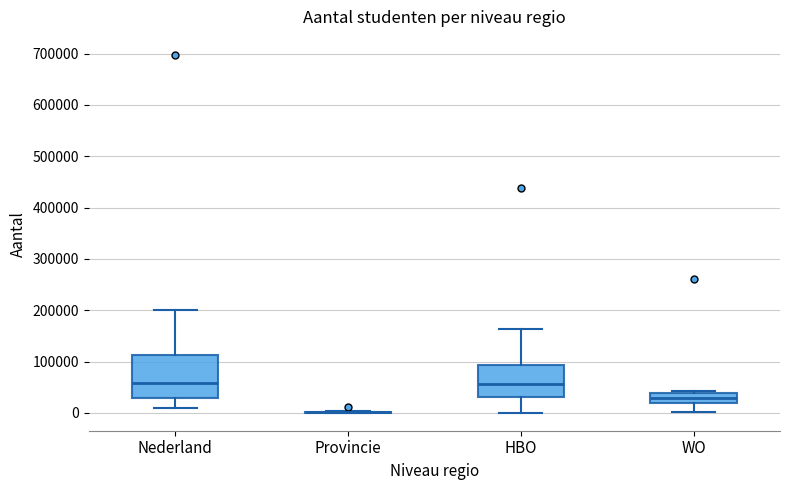

Reading left to right, read every box against the y-axis: the position of its median line, the range the box covers, and the ends of its whiskers. The values are not printed on the chart, so give them approximately, as read against the axis.

Nederland: median 60000, box 30000 to 110000, whiskers 10000 to 200000
Provincie: box collapsed to a line at 0, whiskers 0 to 0
HBO: median 60000, box 30000 to 90000, whiskers 0 to 160000
WO: median 30000, box 20000 to 40000, whiskers 0 to 40000 (just above the box's upper edge)